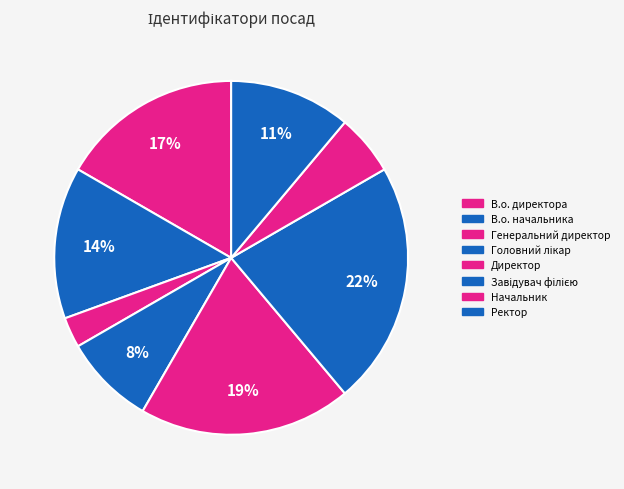

True or false: Начальник accounts for 6% of the total.

True